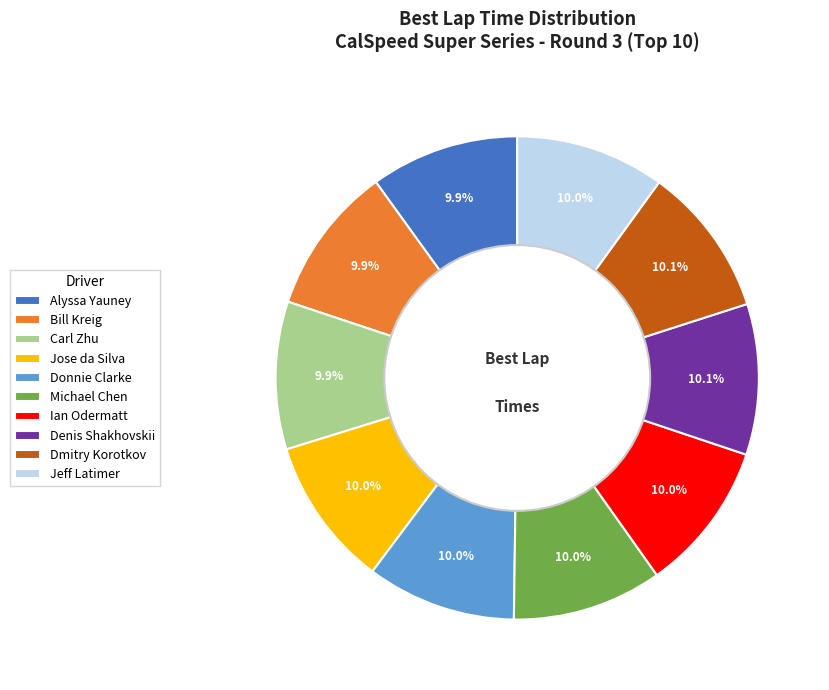

To the nearest percent, what percentage of the pie is Alyssa Yauney?

10%